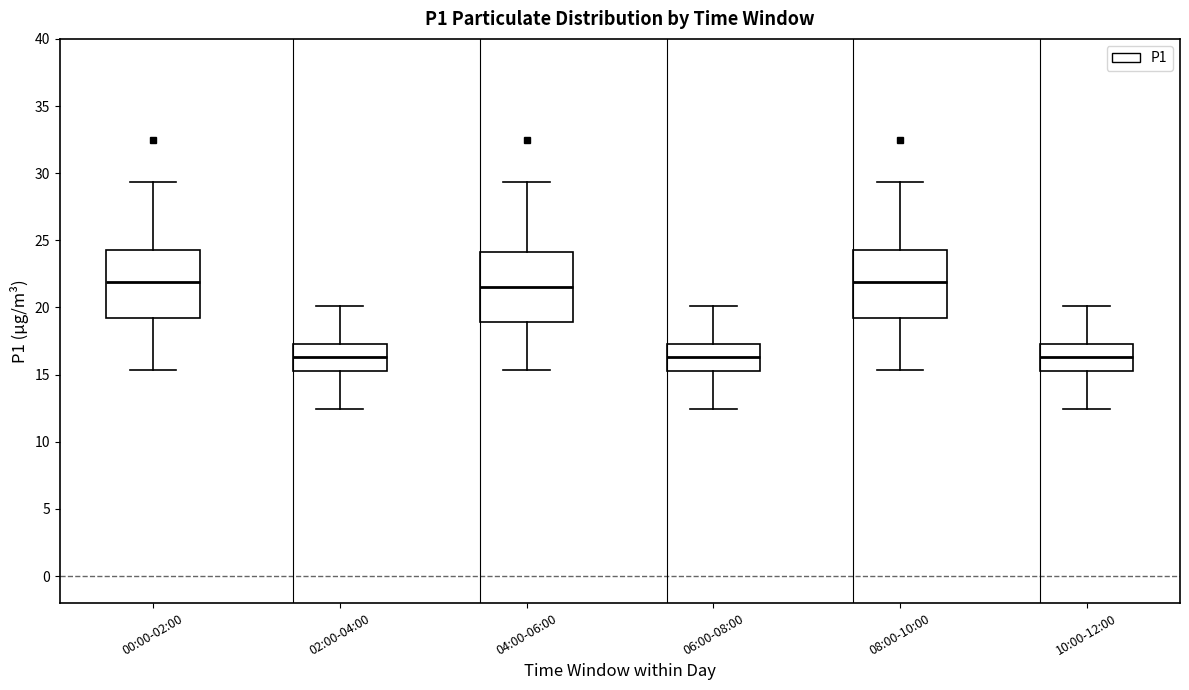

Reading left to right, transcribe this box plot: for each box, give where its median line is, the range the box spans, and where its two whiskers end, as read against the y-axis. The values are not printed on the chart, so give them approximately, as read against the axis.

00:00-02:00: median 22.0, box 19.0 to 24.5, whiskers 15.5 to 29.5
02:00-04:00: median 16.5, box 15.0 to 17.5, whiskers 12.5 to 20.0
04:00-06:00: median 21.5, box 19.0 to 24.0, whiskers 15.5 to 29.5
06:00-08:00: median 16.5, box 15.0 to 17.5, whiskers 12.5 to 20.0
08:00-10:00: median 22.0, box 19.0 to 24.5, whiskers 15.5 to 29.5
10:00-12:00: median 16.5, box 15.0 to 17.5, whiskers 12.5 to 20.0